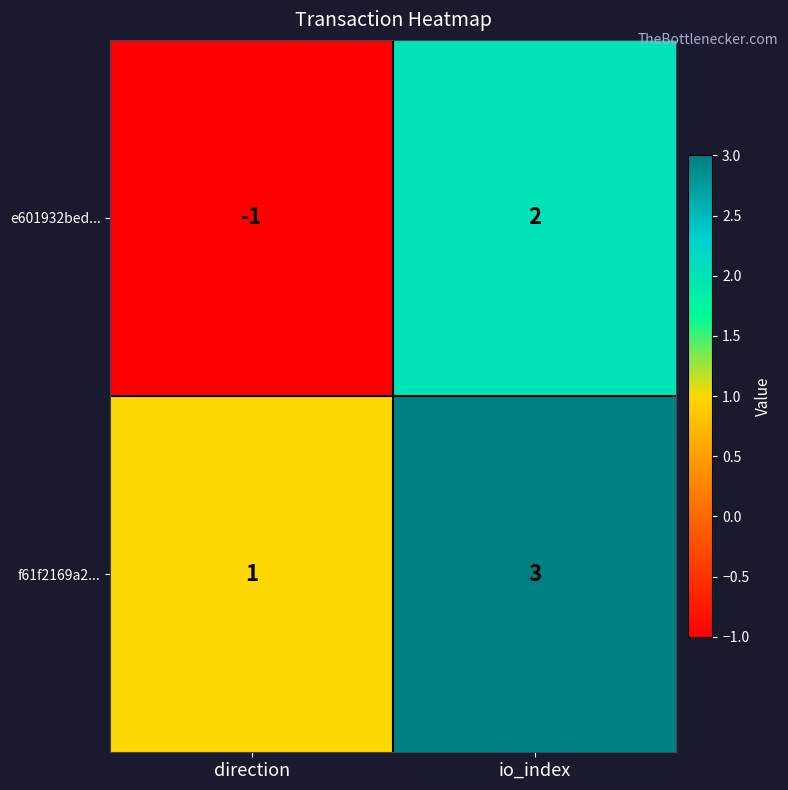

Which category has the highest value in the f61f2169a2... series?

io_index